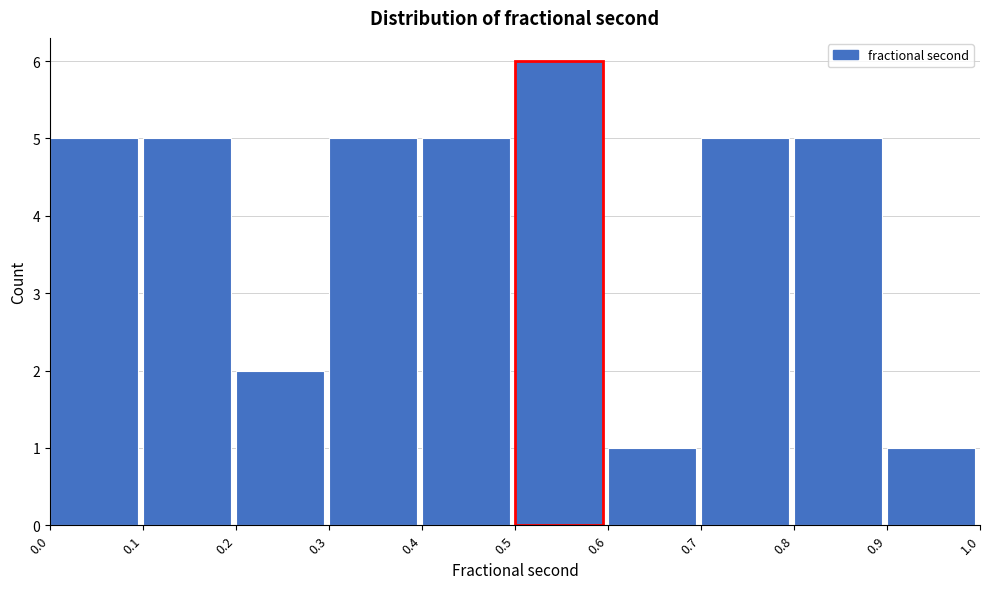

Reading left to right, list every bar in this chart as the range it spans on the x-axis followed by its height. The values are not printed on the chart, so give them approximately, as read against the axis.

0.0 to 0.1: 5
0.1 to 0.2: 5
0.2 to 0.3: 2
0.3 to 0.4: 5
0.4 to 0.5: 5
0.5 to 0.6: 6
0.6 to 0.7: 1
0.7 to 0.8: 5
0.8 to 0.9: 5
0.9 to 1.0: 1